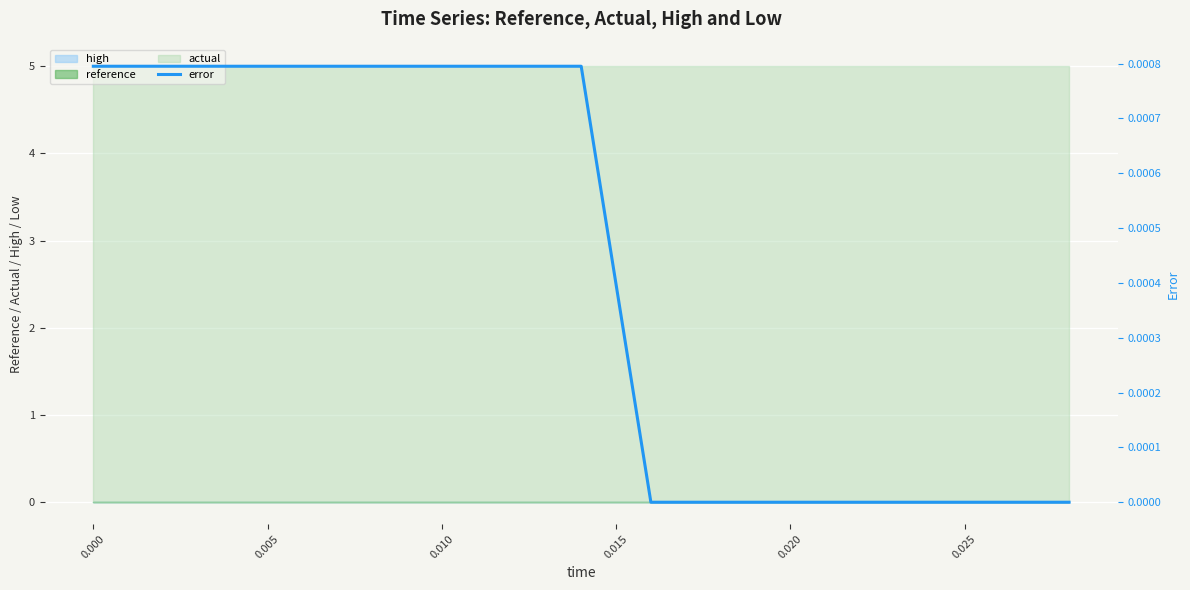

Count the values in the range 0 to 1.

15